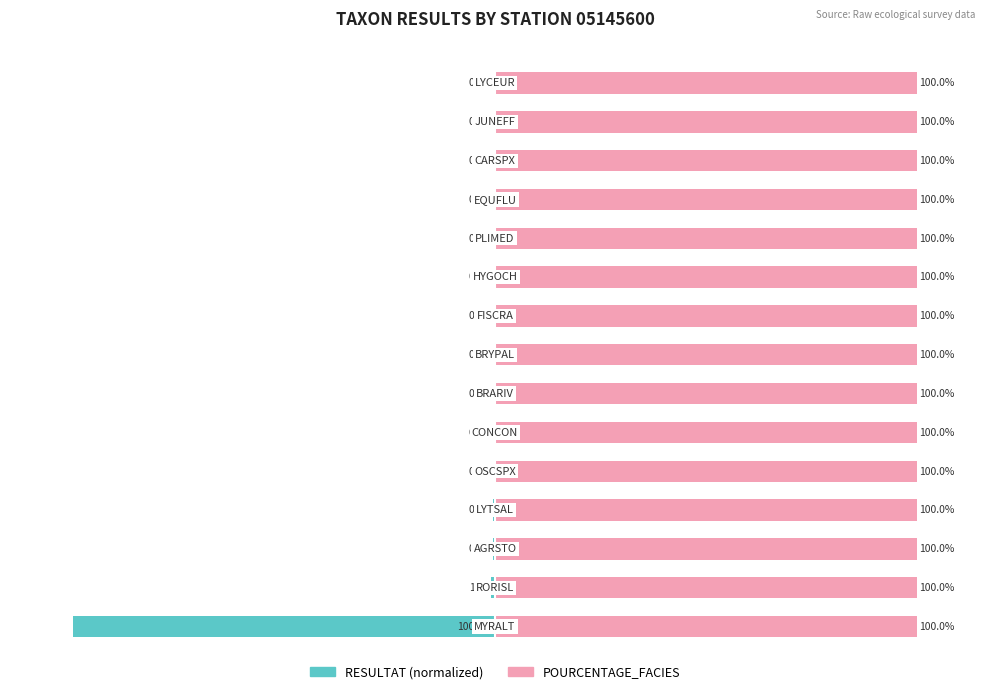

How many bars are there in each group?

2